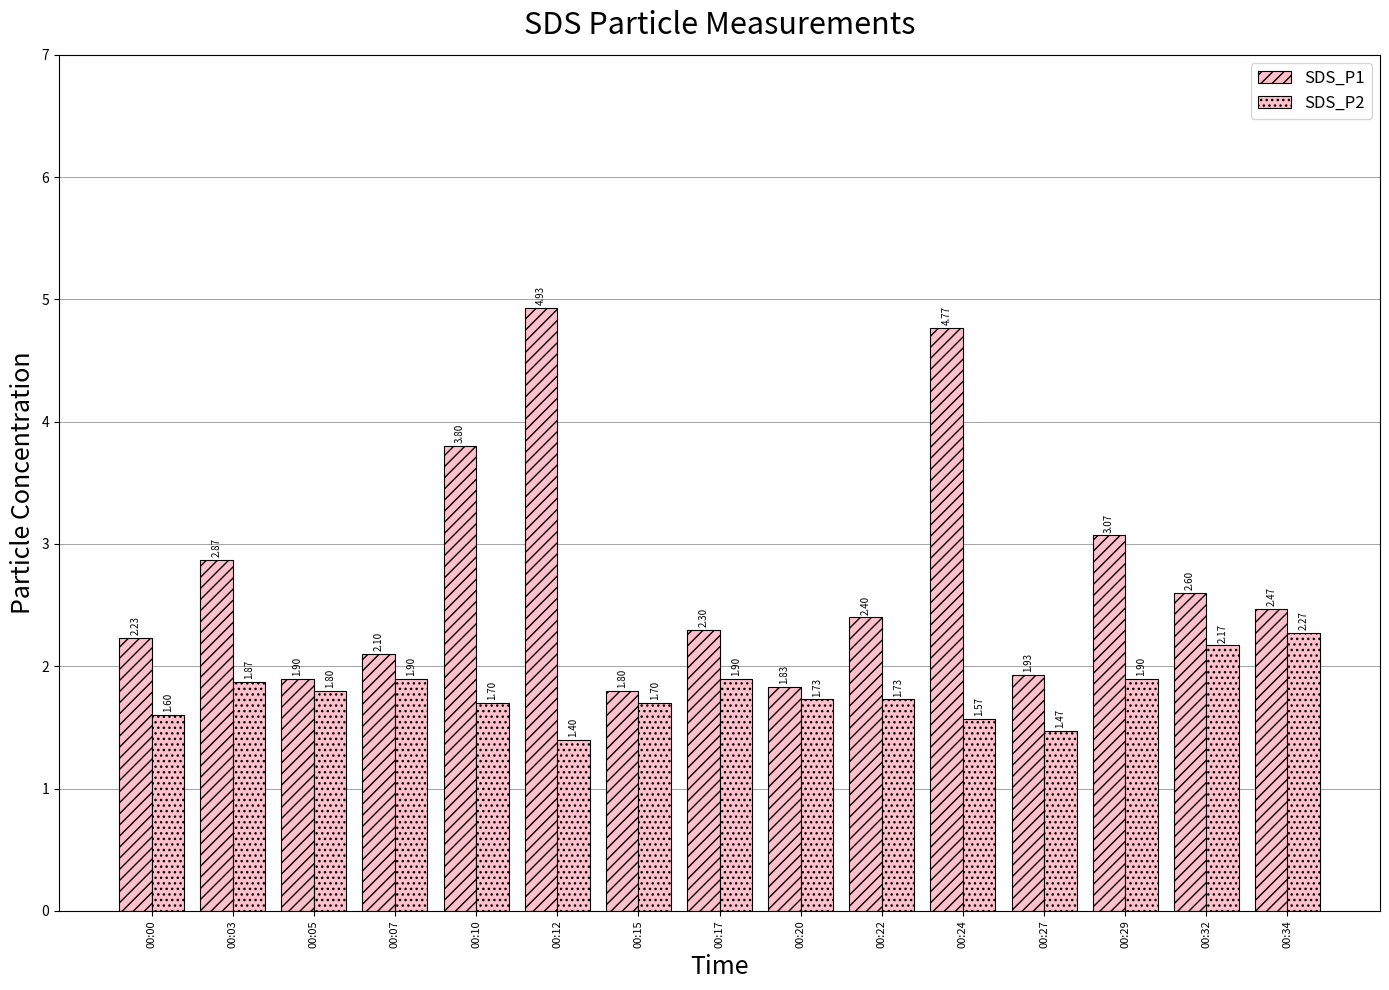

At which category does the chart reach its minimum across all series?

00:12